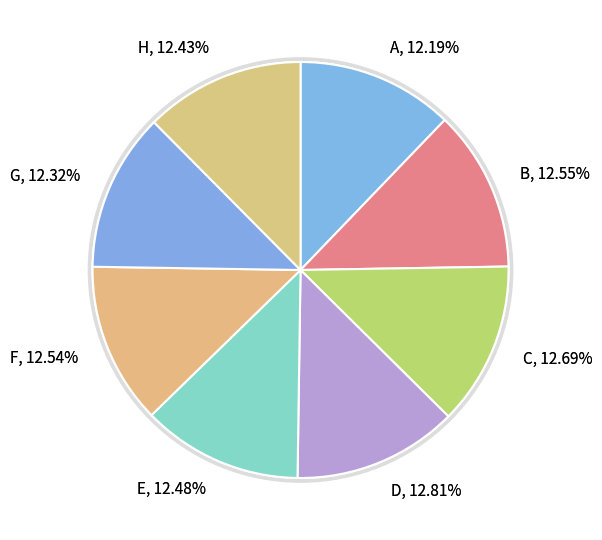

Count the number of slices in the pie.

8